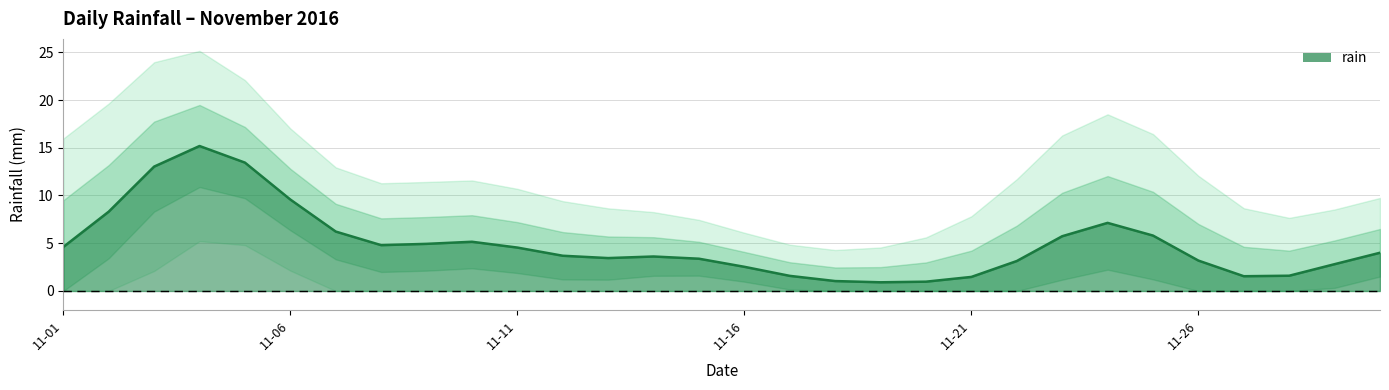

How many lines are shown in the chart?

1